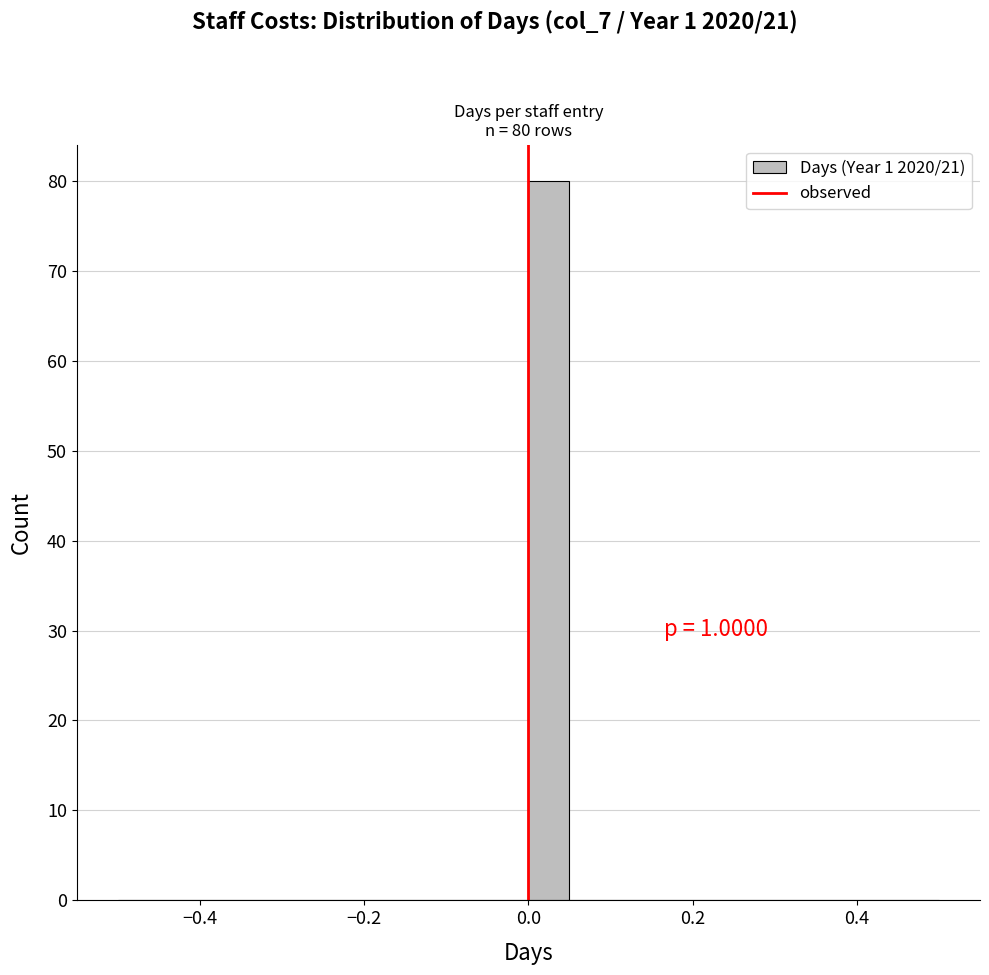

Around what value on the x-axis is the tallest bar? Give the approximate position of its centre, as read against the axis.

0.02